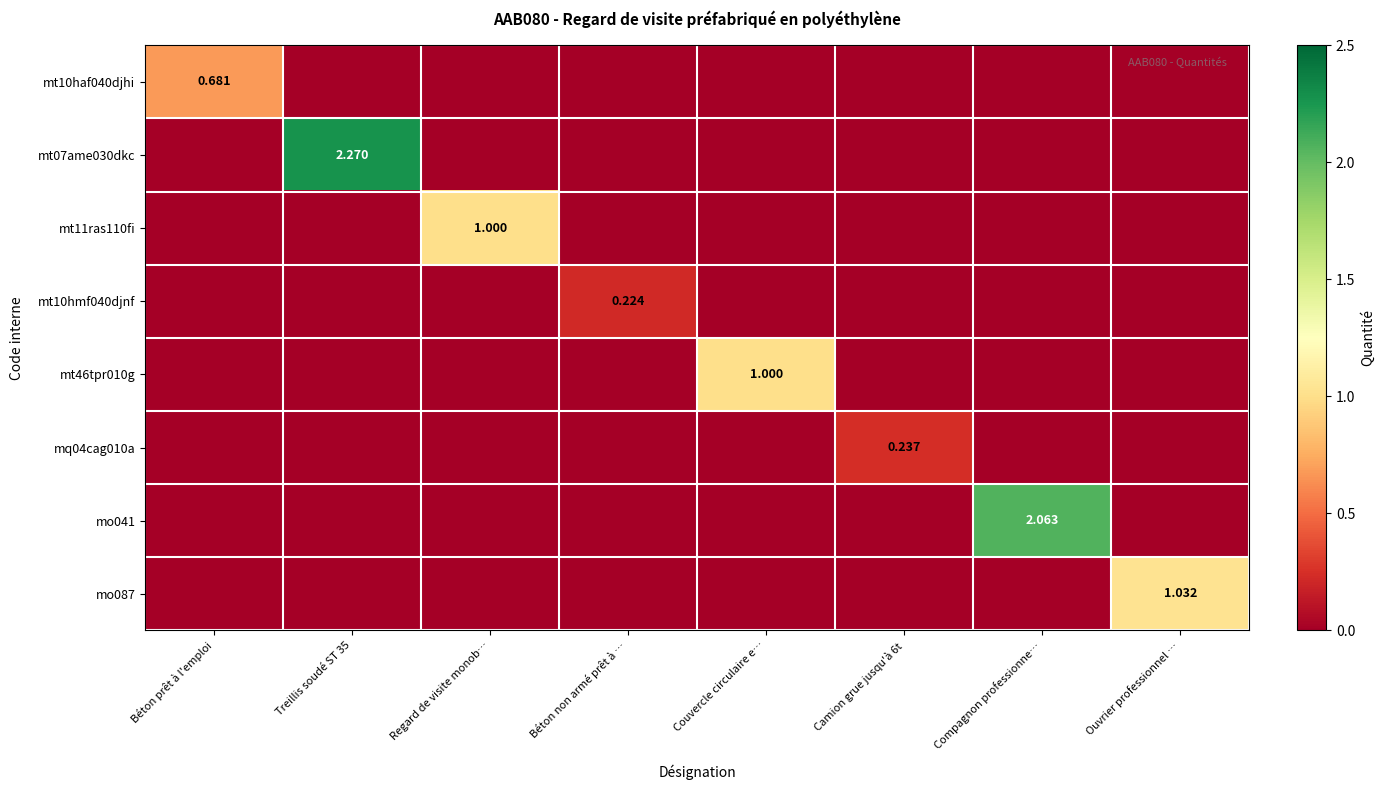

Which category has the highest value in the mo087 series?

Ouvrier professionnel …